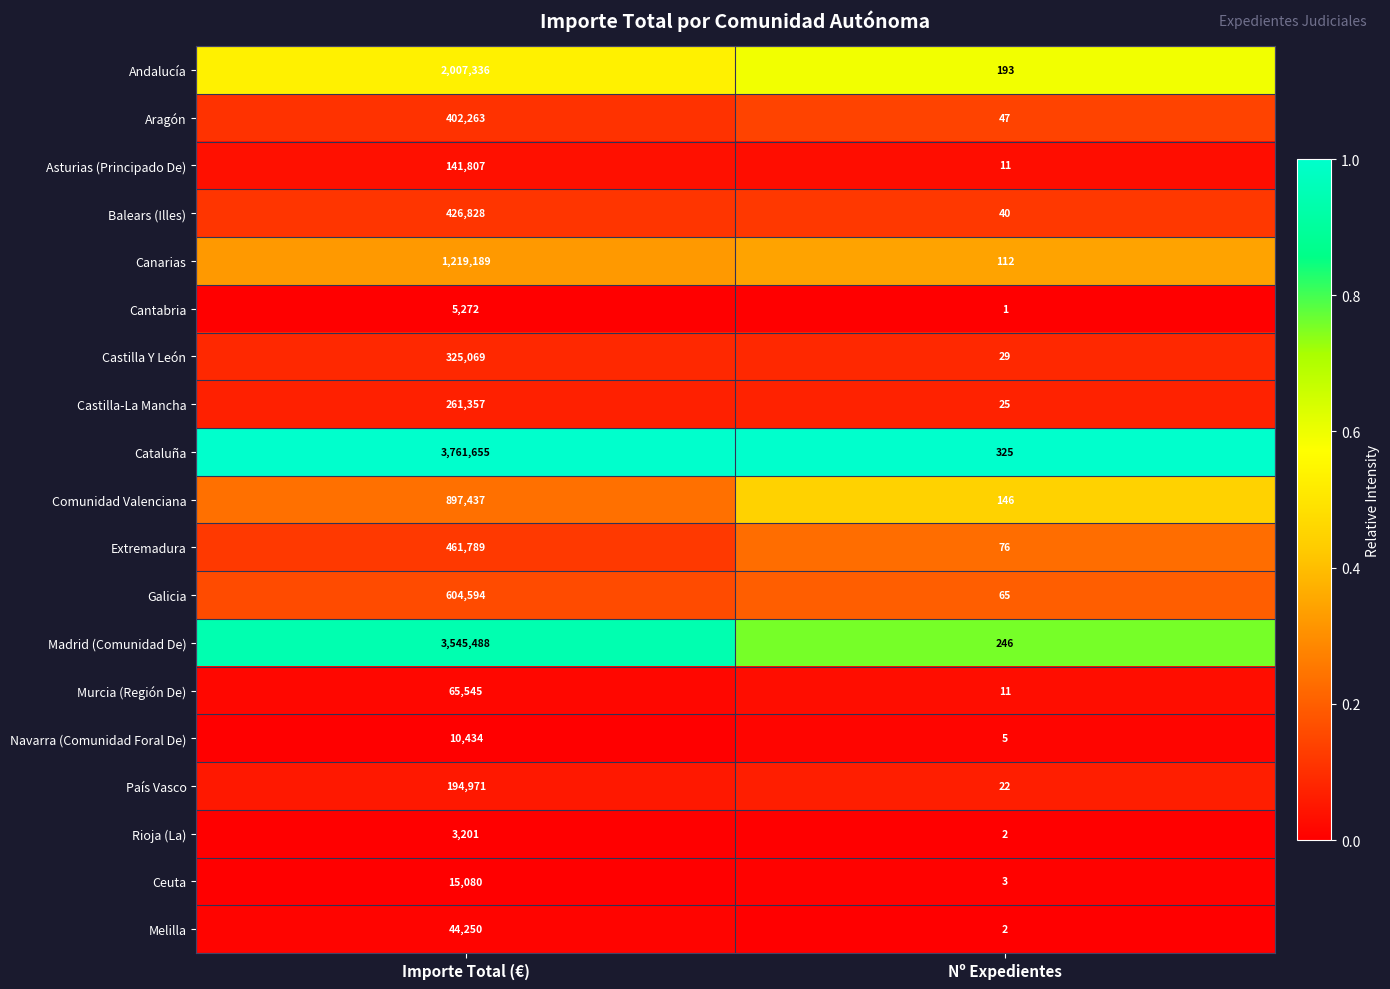

Which series has the largest total across all categories?

Cataluña